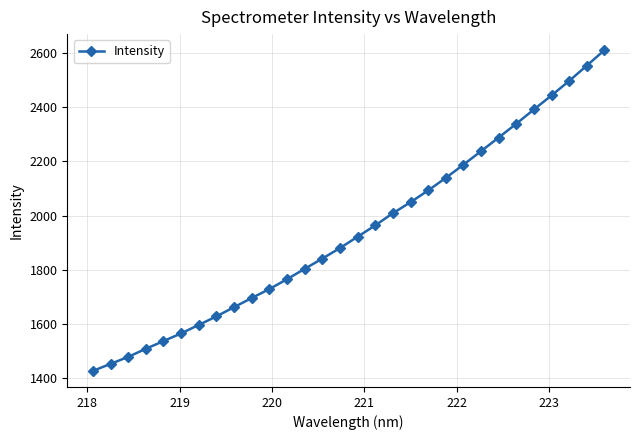

True or false: there are more than 2 points higher than both neighbors.

False